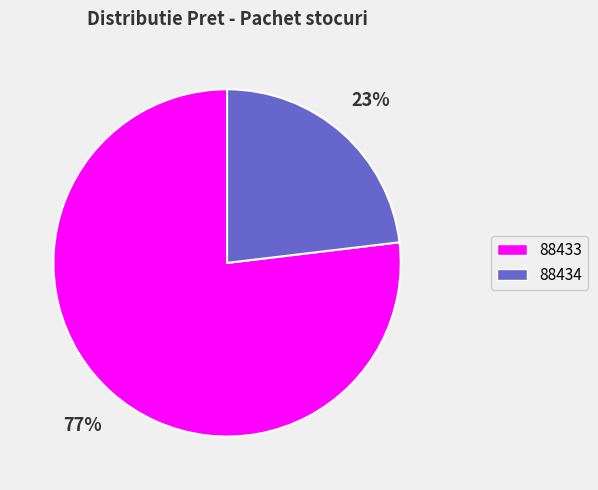

How many slices are in this pie chart?

2